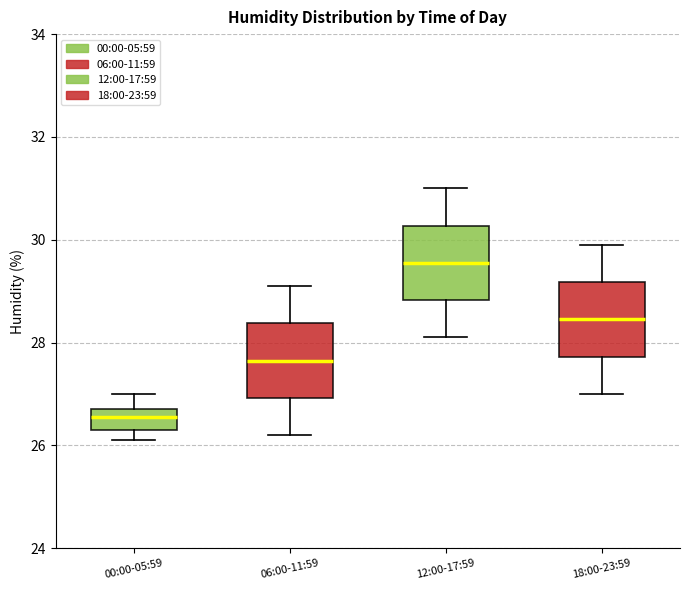

Reading left to right, transcribe this box plot: for each box, give where its median line is, the range the box spans, and where its two whiskers end, as read against the y-axis. The values are not printed on the chart, so give them approximately, as read against the axis.

00:00-05:59: median 26.6, box 26.4 to 26.8, whiskers 26.2 to 27.0
06:00-11:59: median 27.6, box 27.0 to 28.4, whiskers 26.2 to 29.2
12:00-17:59: median 29.6, box 28.8 to 30.2, whiskers 28.2 to 31.0
18:00-23:59: median 28.4, box 27.8 to 29.2, whiskers 27.0 to 30.0